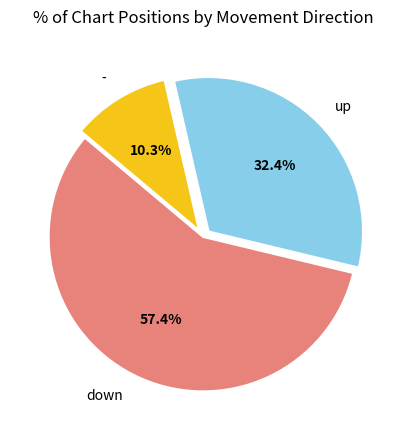

What is the majority slice?

down